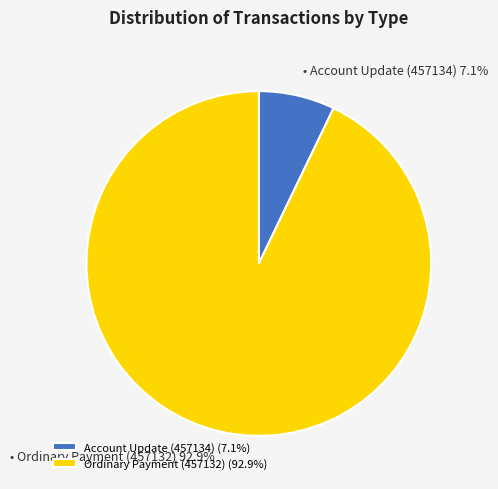

How many slices are in this pie chart?

2